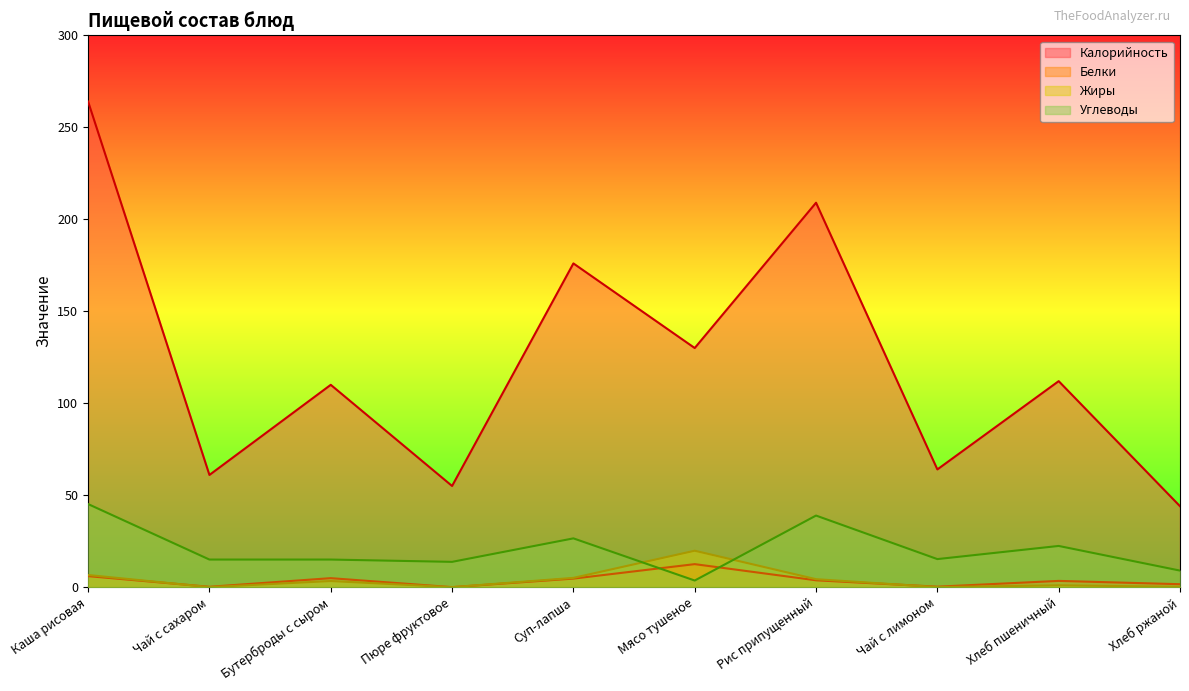

What is the sum of the Белки values at Бутерброды с сыром and Хлеб ржаной?

6.5